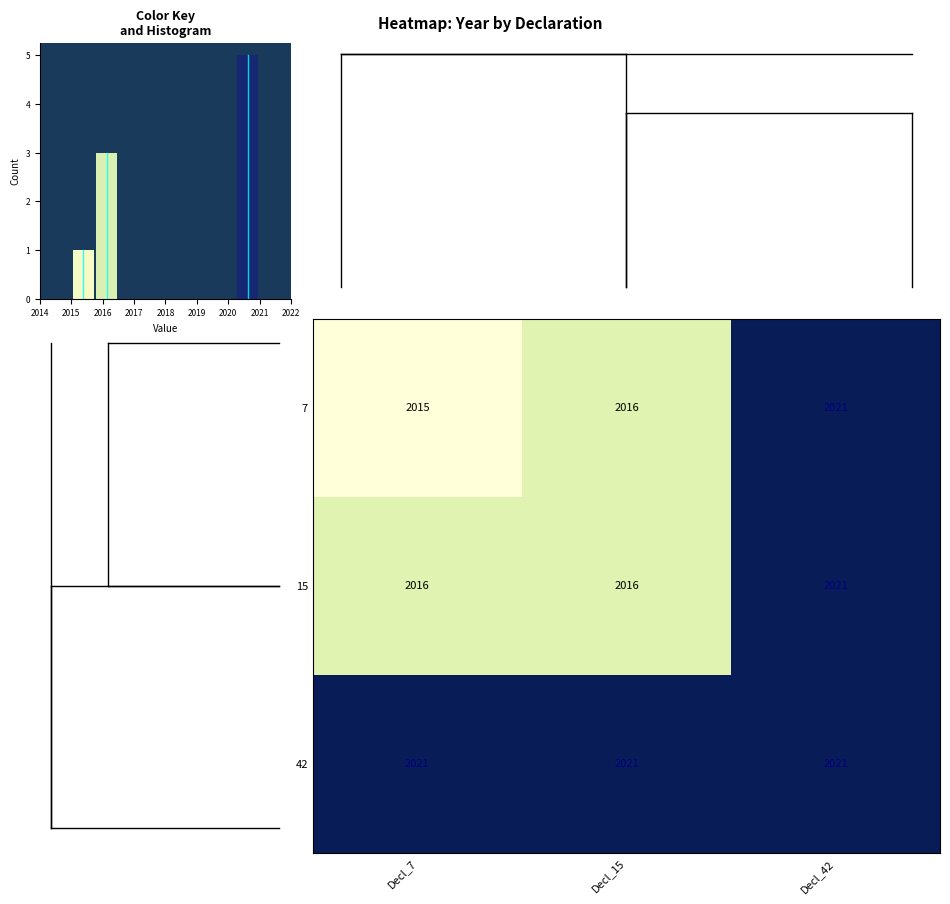

Reading left to right, extract all data points from this chart.

7: Decl_7=2015	Decl_15=2016	Decl_42=2021
15: Decl_7=2016	Decl_15=2016	Decl_42=2021
42: Decl_7=2021	Decl_15=2021	Decl_42=2021